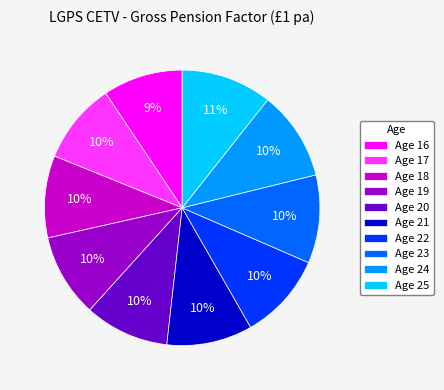

The Age 18 slice represents 1% of the pie. True or false?

False